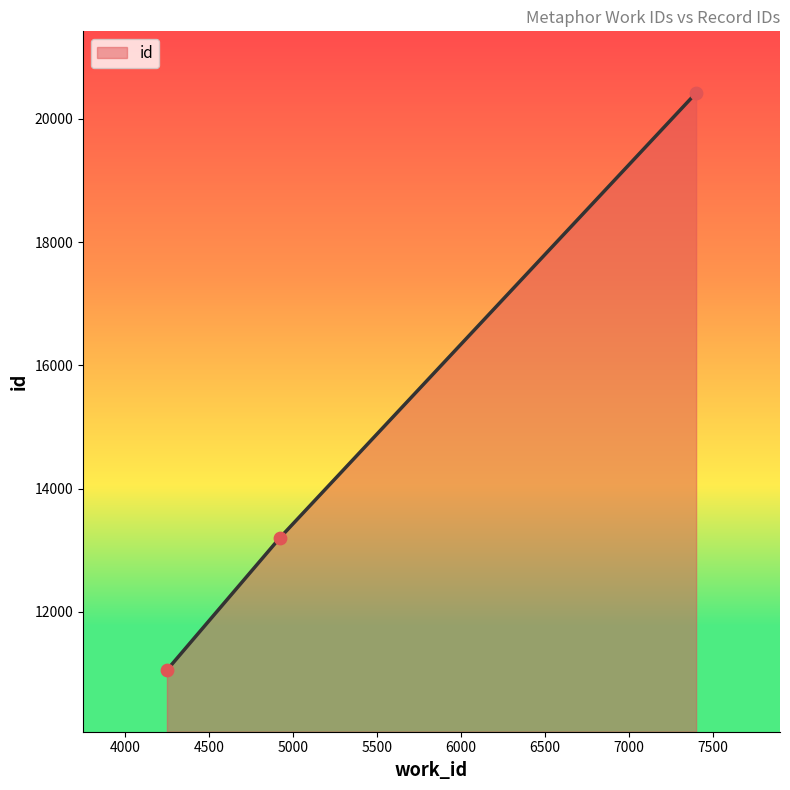

What is the minimum value shown in the chart?

11055